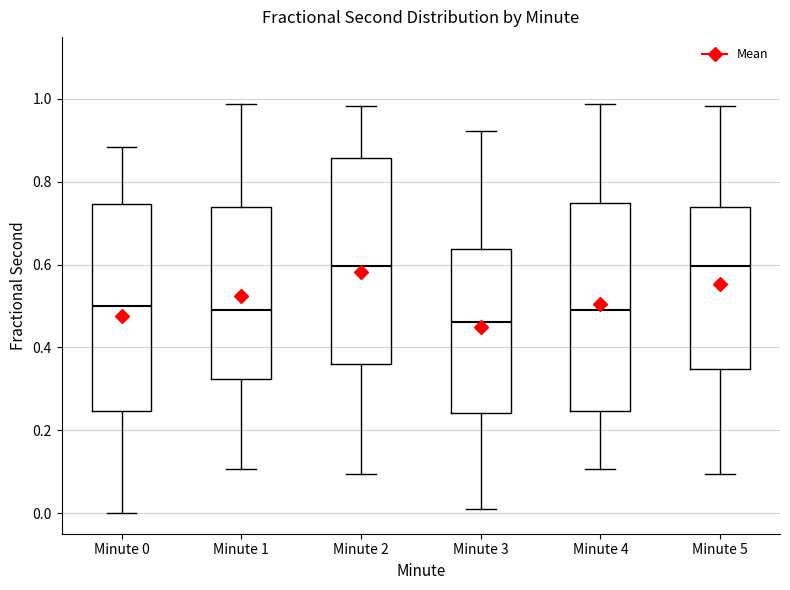

Reading left to right, transcribe this box plot: for each box, give where its median line is, the range the box spans, and where its two whiskers end, as read against the y-axis. The values are not printed on the chart, so give them approximately, as read against the axis.

Minute 0: median 0.50, box 0.24 to 0.74, whiskers 0.00 to 0.88
Minute 1: median 0.48, box 0.32 to 0.74, whiskers 0.10 to 0.98
Minute 2: median 0.60, box 0.36 to 0.86, whiskers 0.10 to 0.98
Minute 3: median 0.46, box 0.24 to 0.64, whiskers 0.00 to 0.92
Minute 4: median 0.48, box 0.24 to 0.74, whiskers 0.10 to 0.98
Minute 5: median 0.60, box 0.34 to 0.74, whiskers 0.10 to 0.98